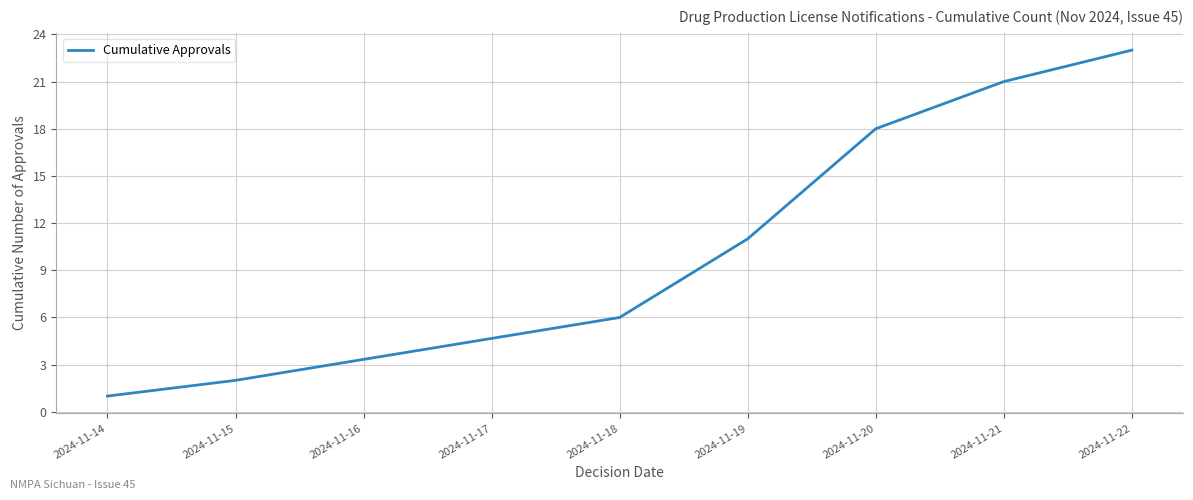

The value at 2024-11-15 is 2. True or false?

True